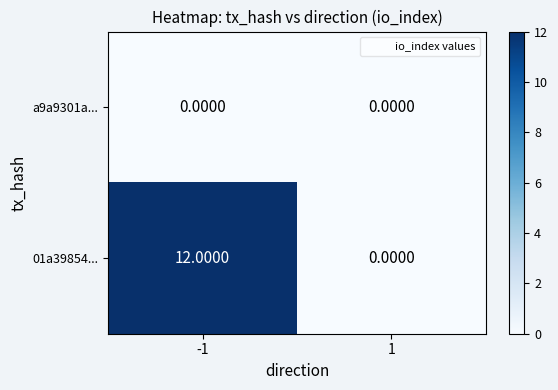

List the series in order of their peak value, highest first.

01a39854..., a9a9301a...